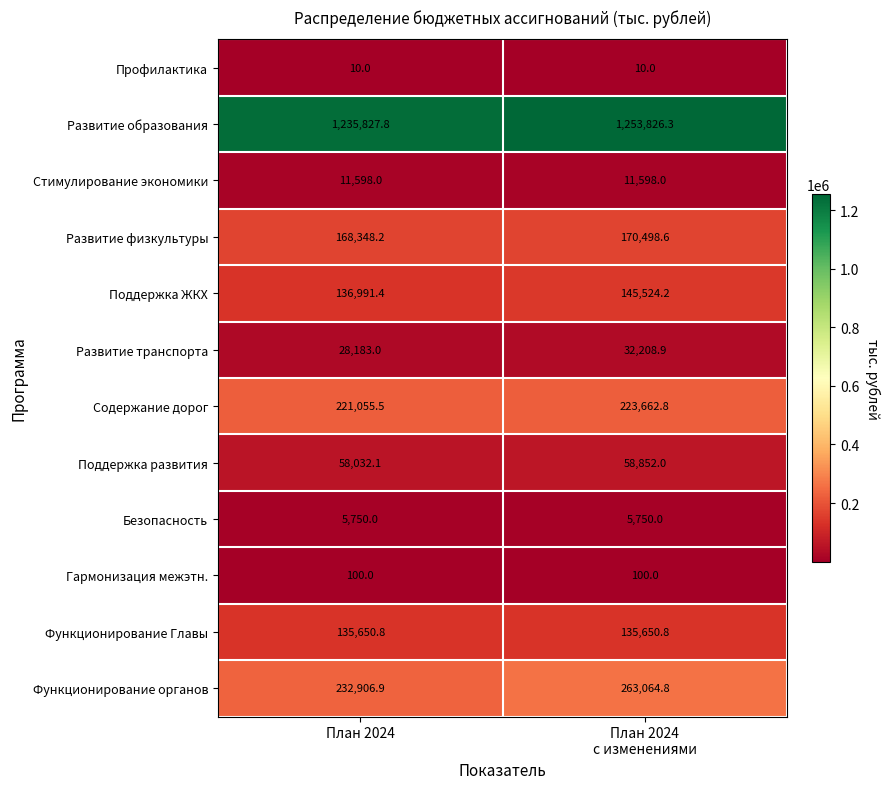

What is the average value of the Развитие образования series?

1244827.1